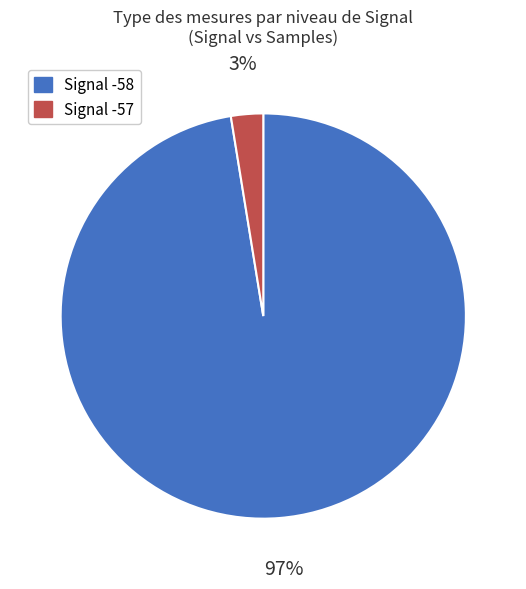

To the nearest percent, what is the average slice percentage?

50%